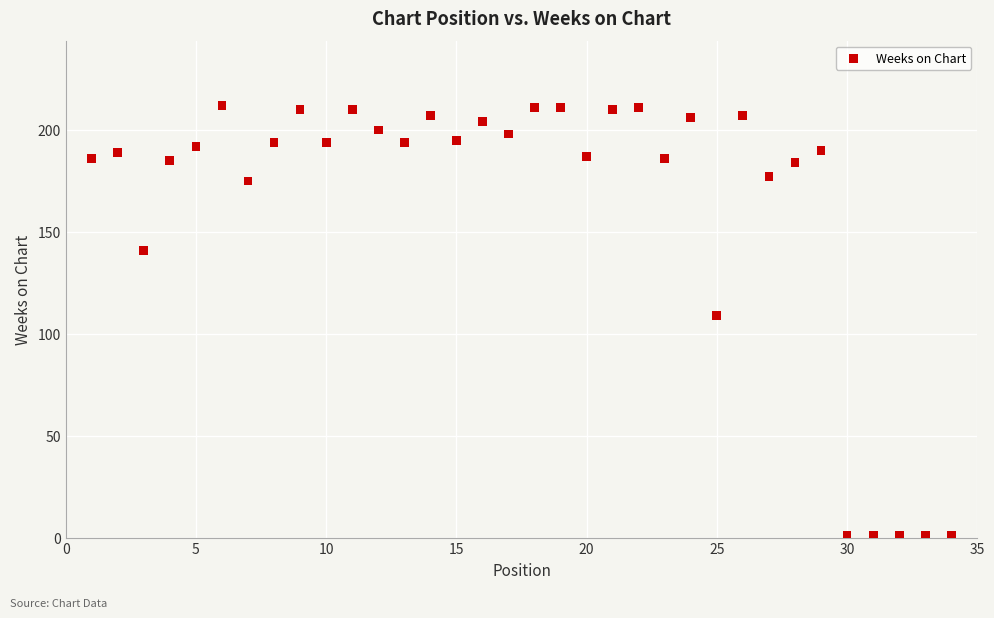

What is the range of Y values (max minus min)?

211